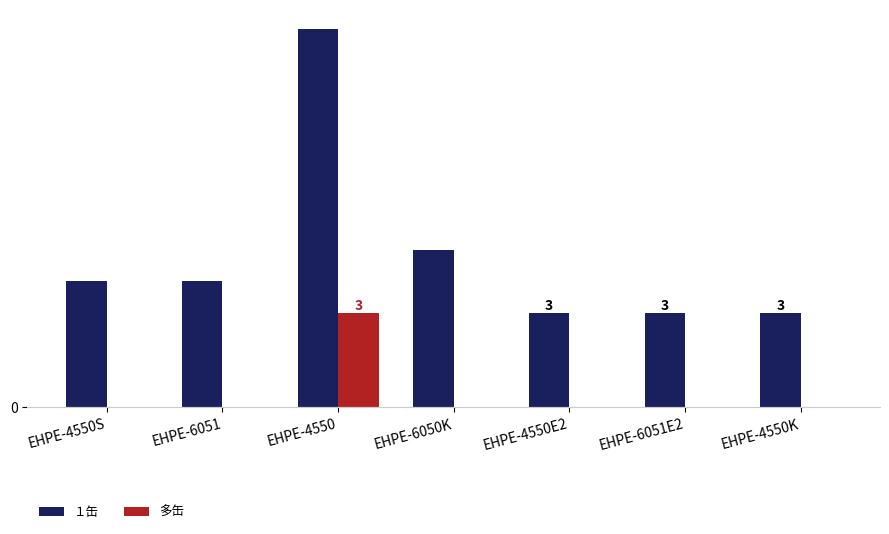

At which category is the sum across all series the highest?

EHPE-4550